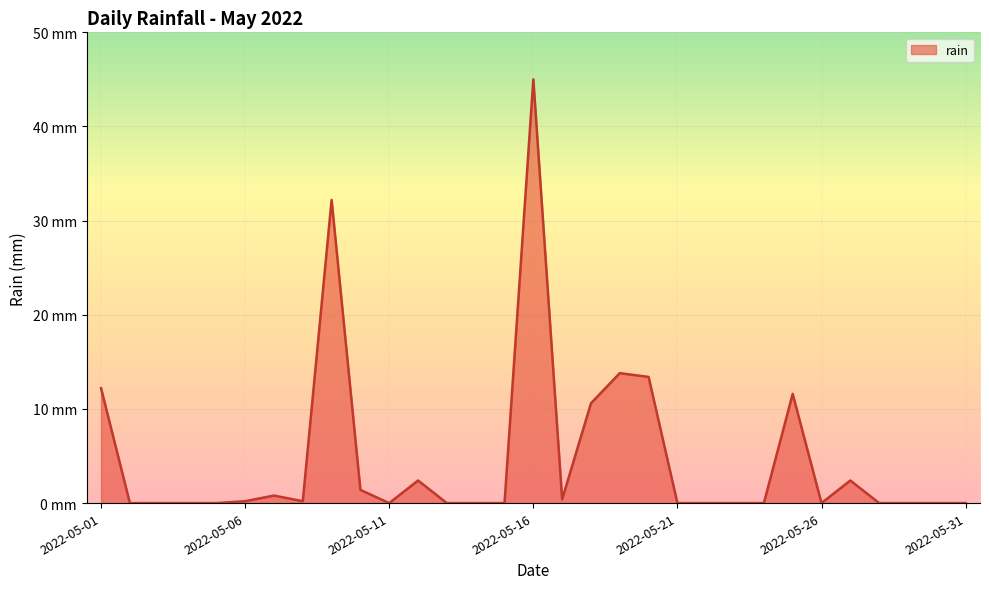

Does the chart have visible grid lines?

Yes